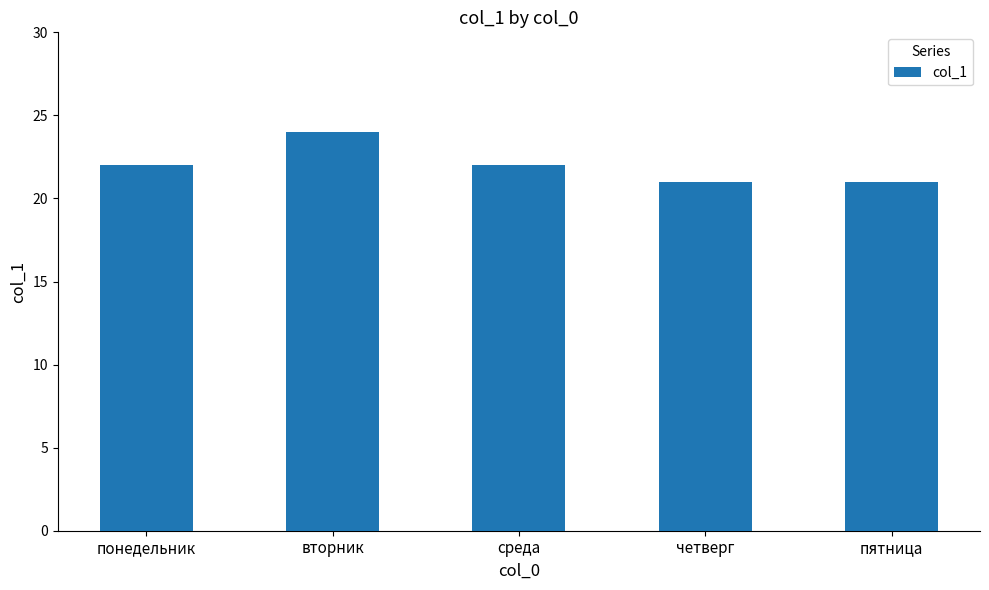

Reading left to right, extract all data points from this chart.

понедельник=22	вторник=24	среда=22	четверг=21	пятница=21